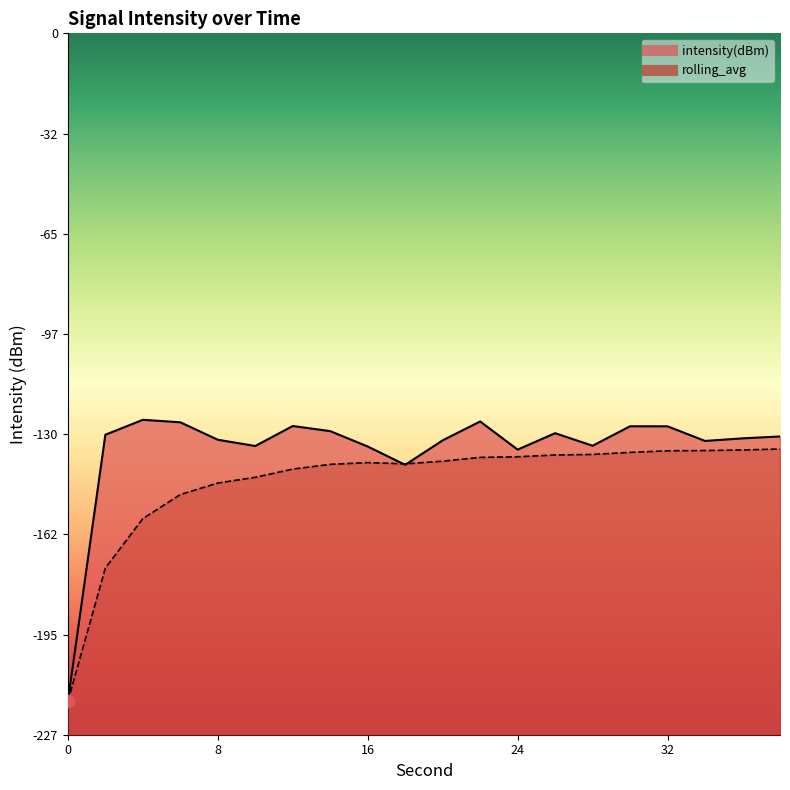

Which series has the largest total across all categories?

intensity(dBm)